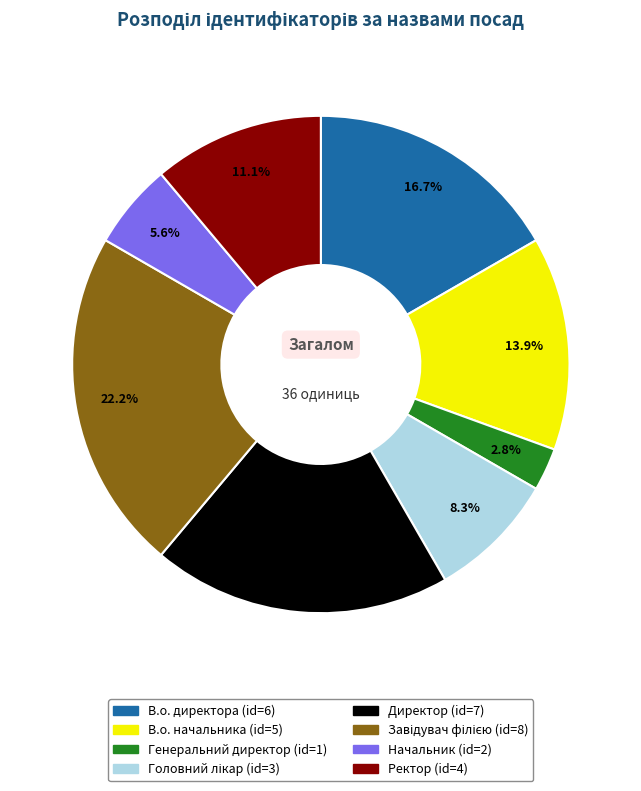

What portion of the pie excludes Директор?

80.6%